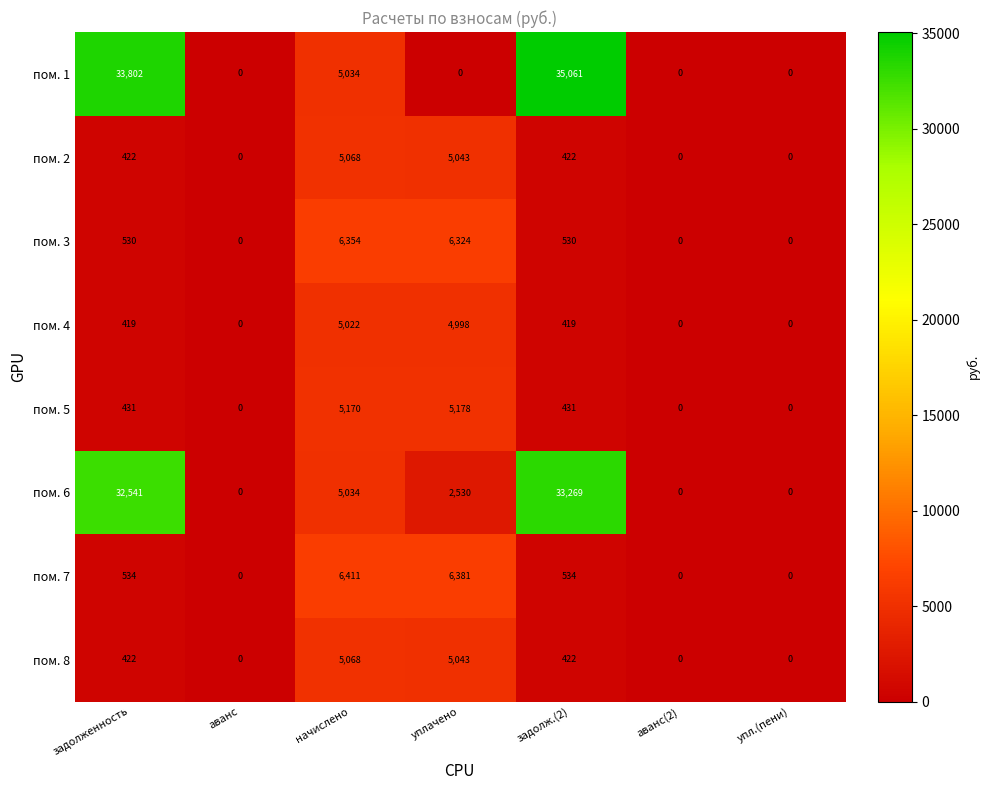

Which series has the largest range (max minus min)?

пом. 1